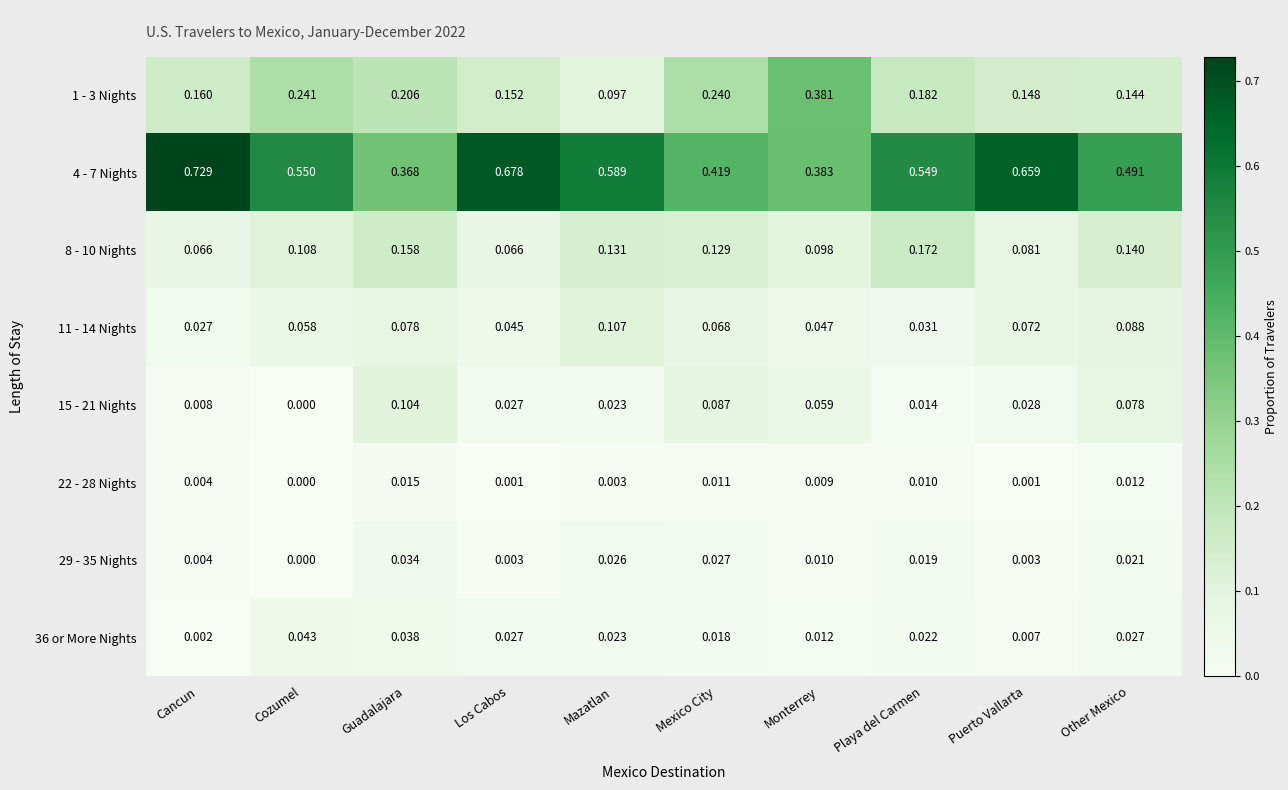

Where is 36 or More Nights nearest to the value 0?

Cancun